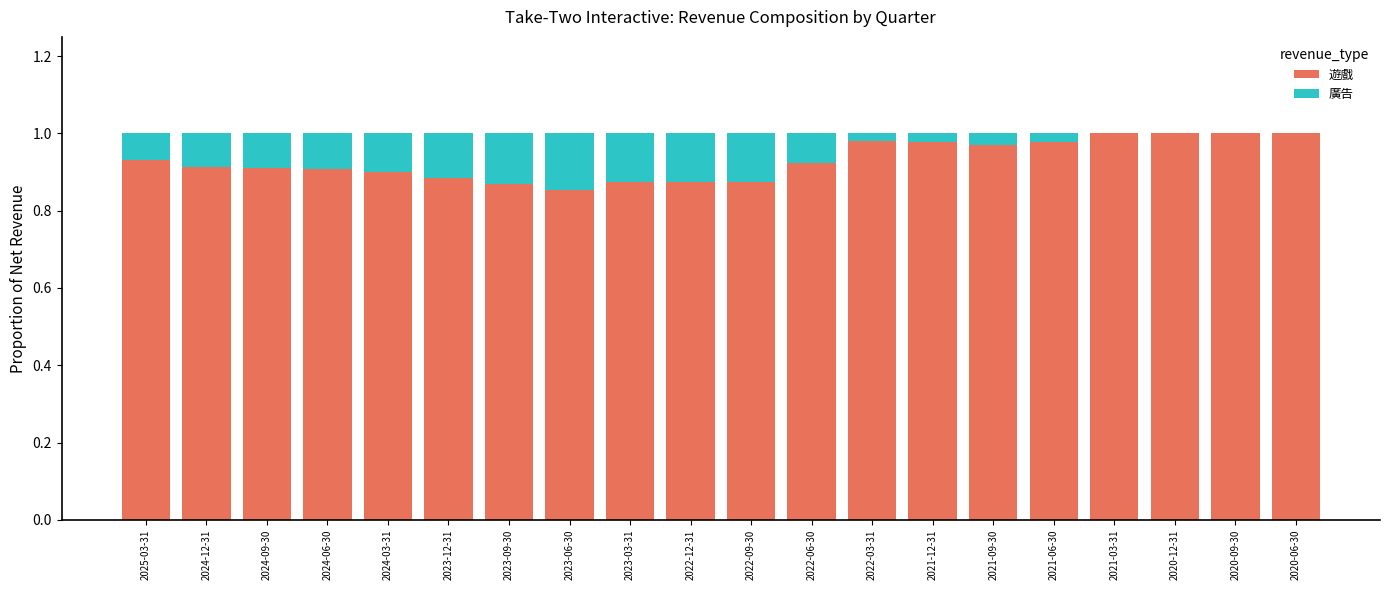

The value of 遊戲 at 2020-06-30 is 1.5. True or false?

False